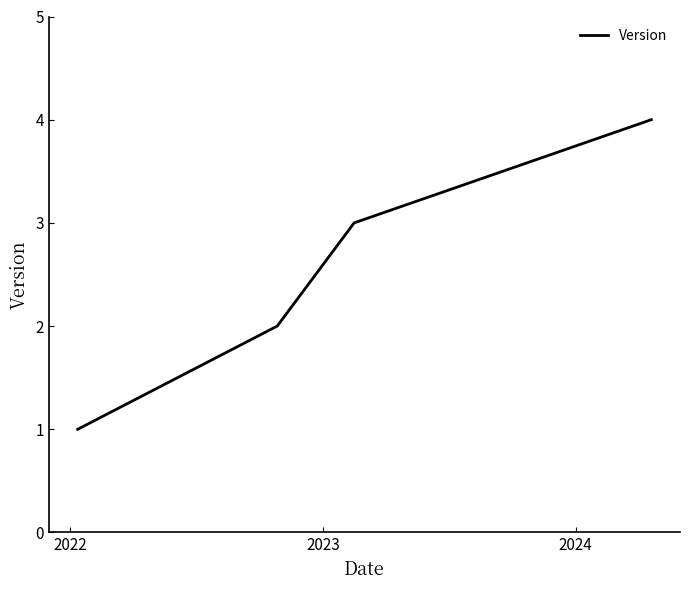

True or false: the data has more than 1 interior local peaks.

False